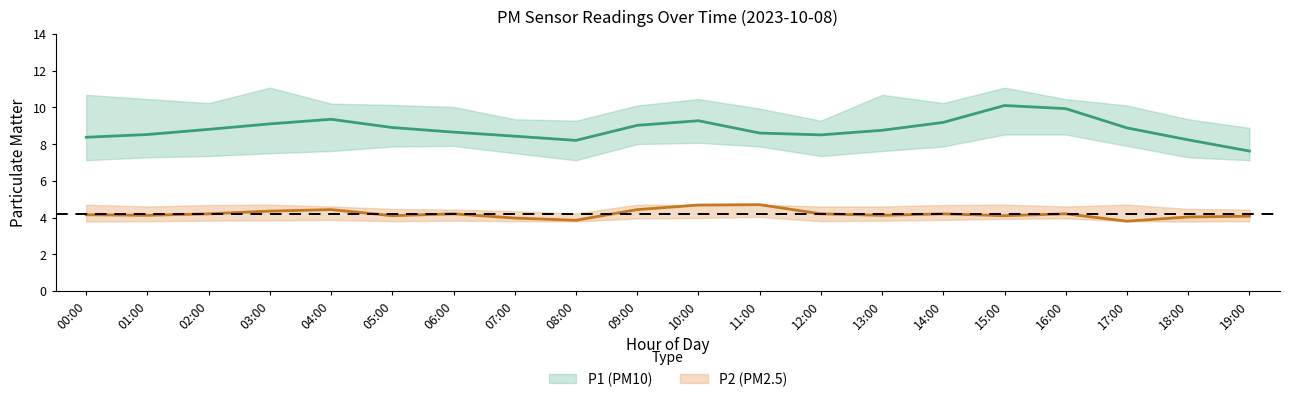

List the labels in order of P1 value, largest first.

15:00, 16:00, 04:00, 10:00, 14:00, 03:00, 09:00, 05:00, 17:00, 02:00, 13:00, 06:00, 11:00, 01:00, 12:00, 07:00, 00:00, 18:00, 08:00, 19:00